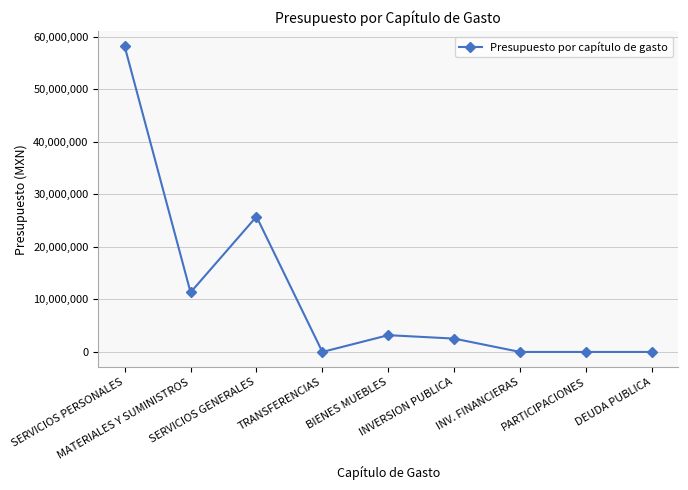

How many data points does each series have?

9